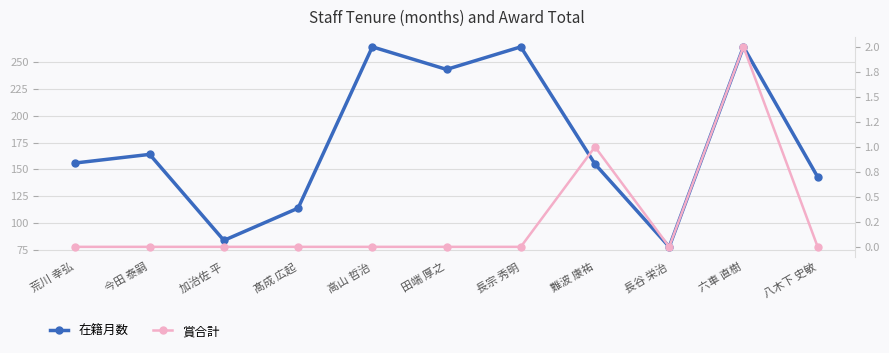

Where does the 在籍月数 series first go above 156?

今田 泰嗣